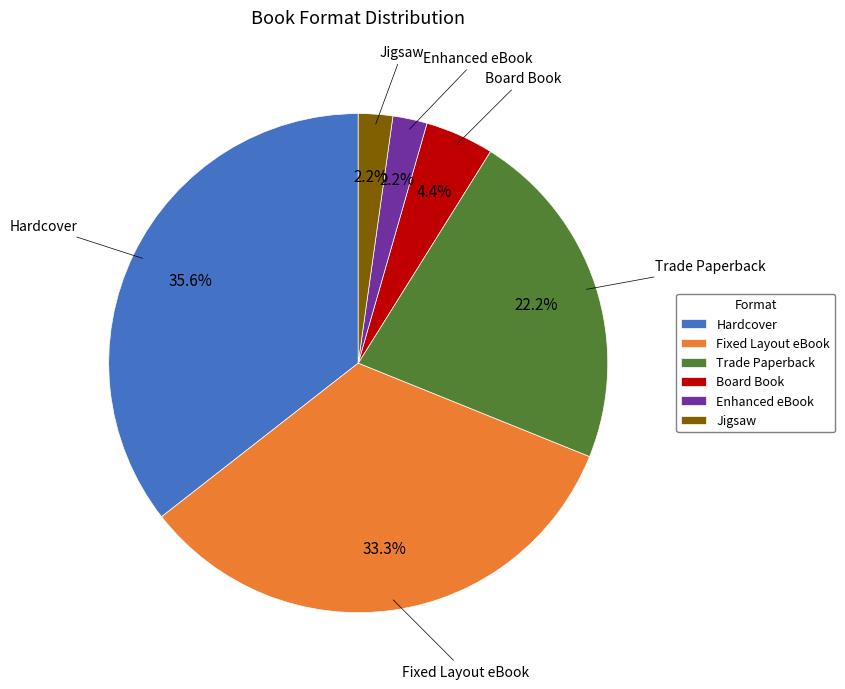

To the nearest percent, what is the difference between the Trade Paperback and Hardcover slice percentages?

13%